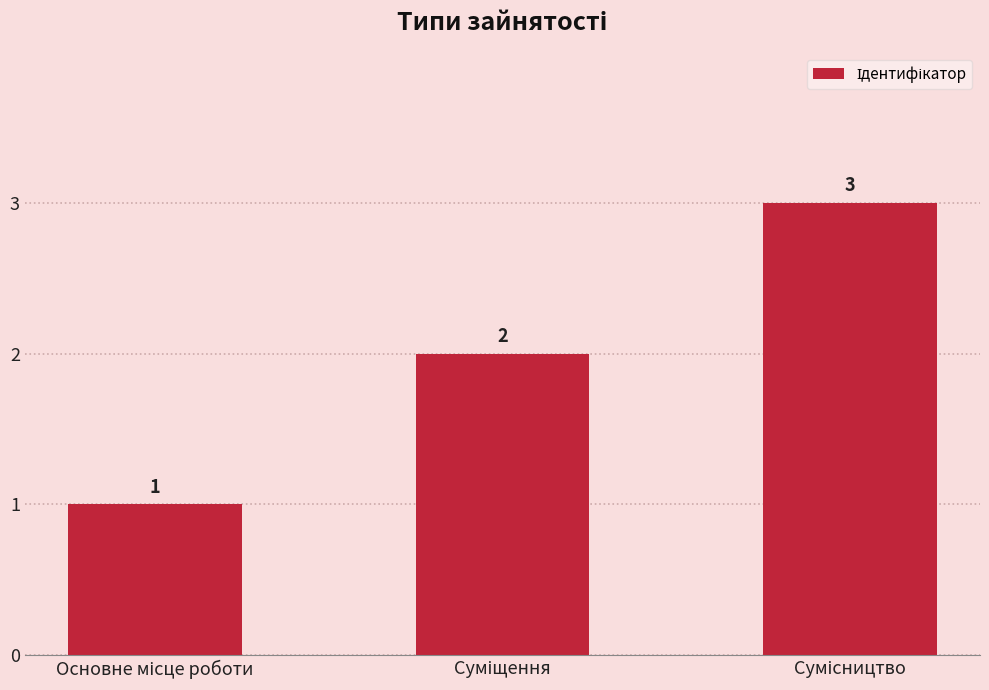

How many values are between 1 and 3?

3